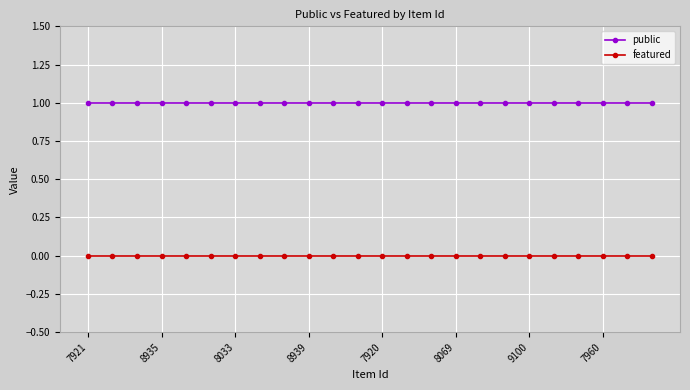

True or false: public and featured intersect in this chart.

False